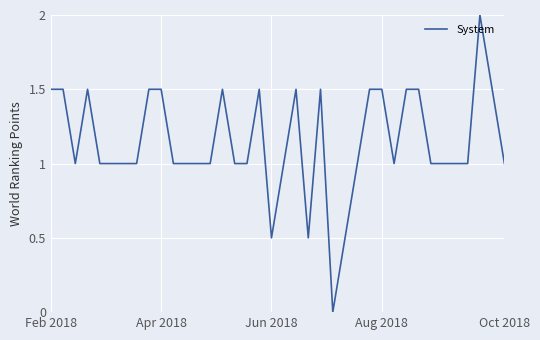

What is the difference between the maximum and minimum values?

2.0